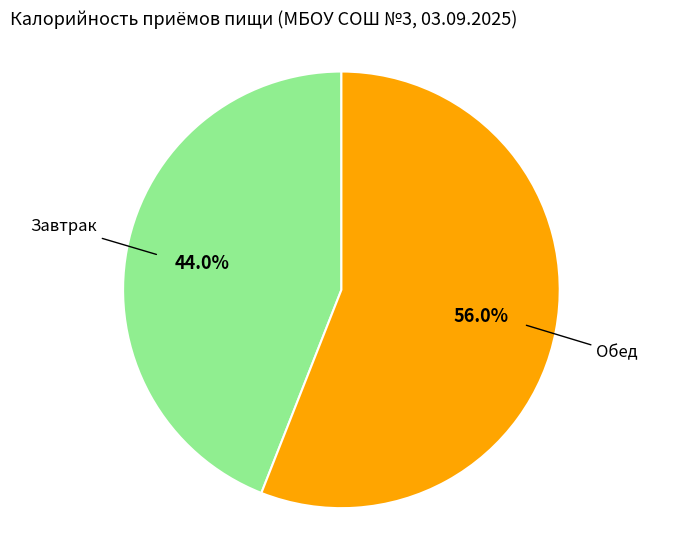

What portion of the pie excludes Завтрак?

56.0%